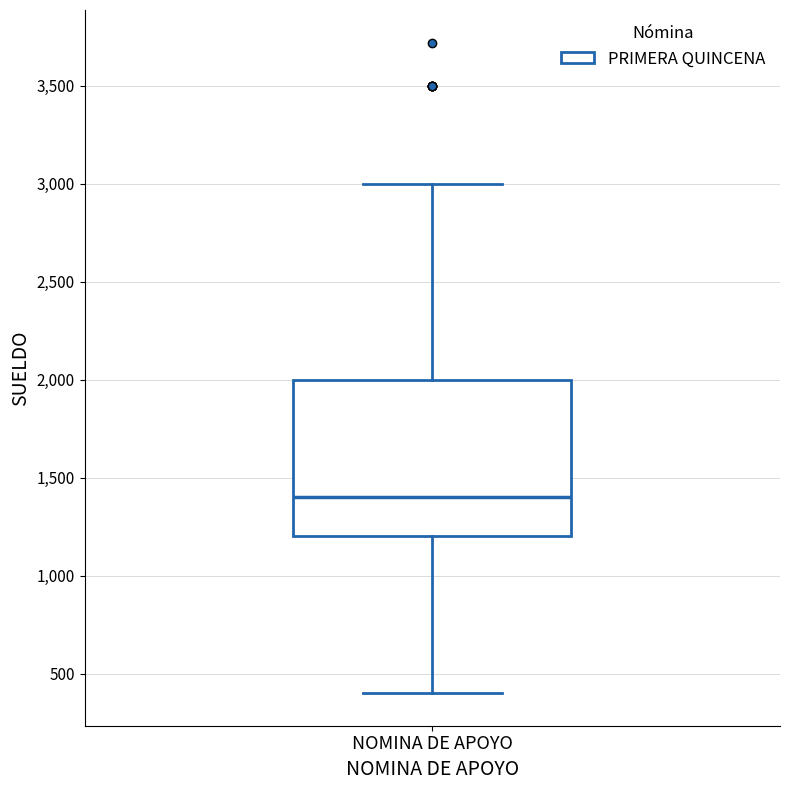

Where does the lower whisker of the box for NOMINA DE APOYO end on the y-axis? The values are not printed on the chart, so give them approximately, as read against the axis.

400